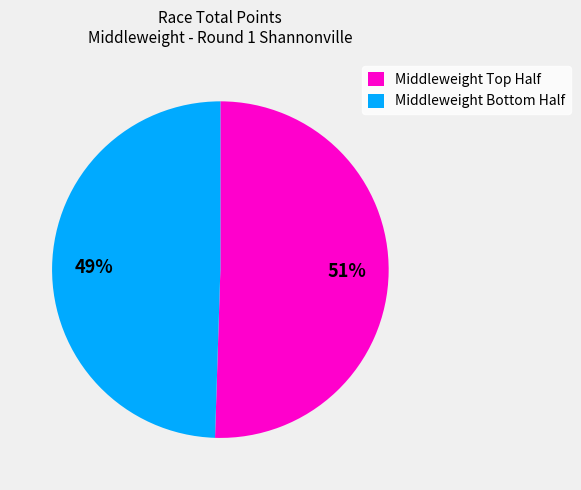

To the nearest percent, what is the average slice percentage?

50%